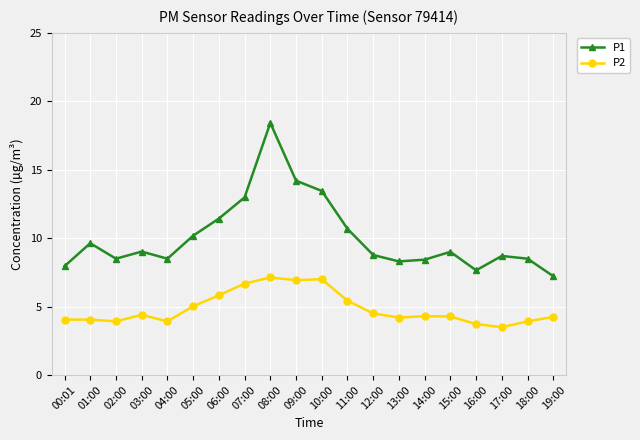

Where does the P1 series first go above 9?

01:00